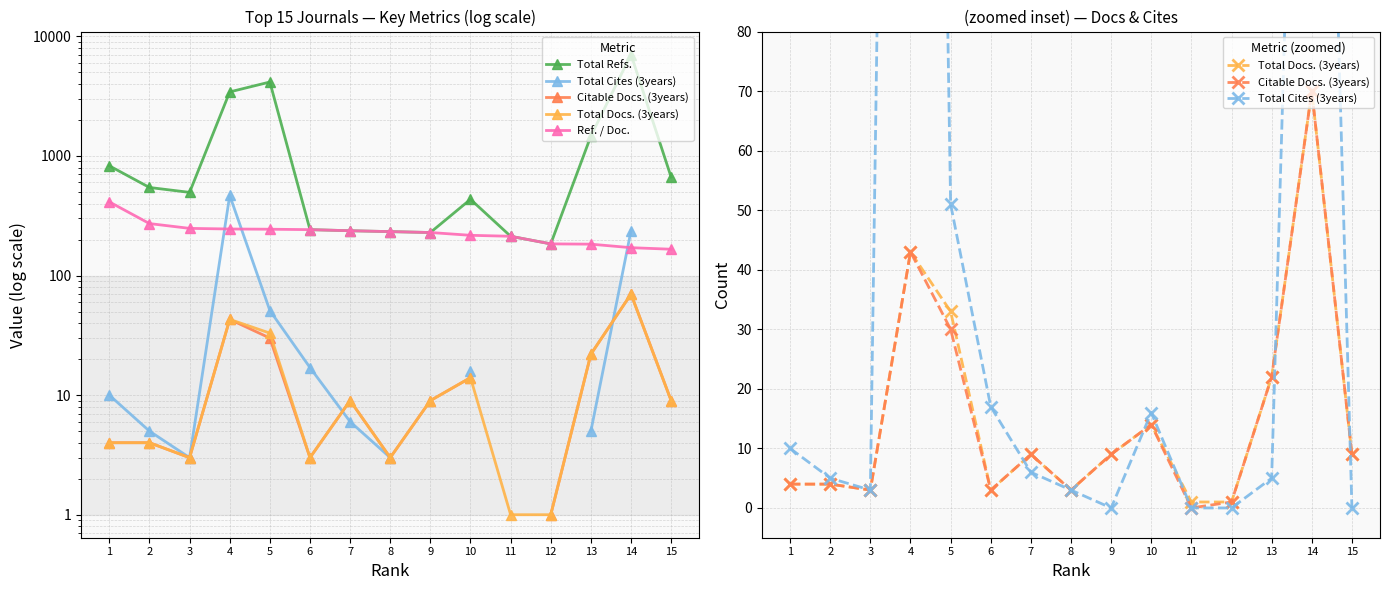

What is the maximum value shown in the chart?

7046